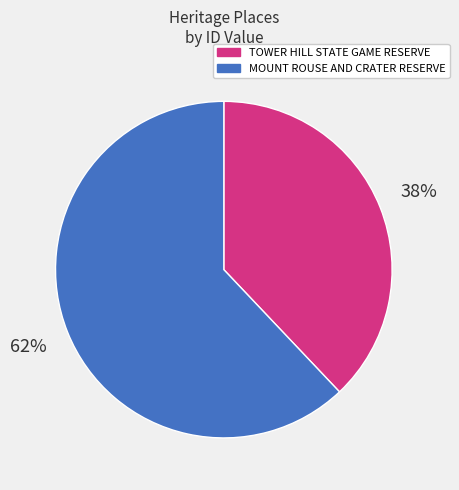

Is the sum of TOWER HILL STATE GAME RESERVE and MOUNT ROUSE AND CRATER RESERVE greater than half?

Yes